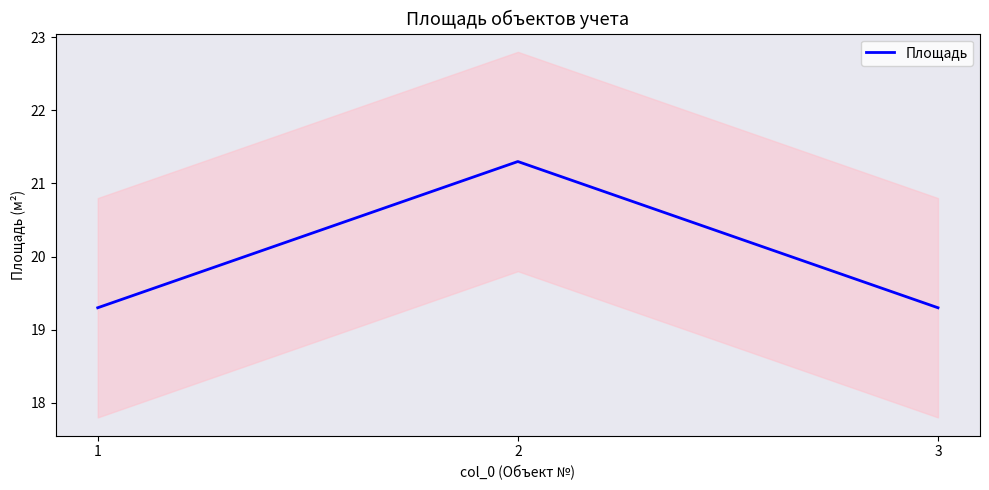

The value at 3 is 19.3. True or false?

True